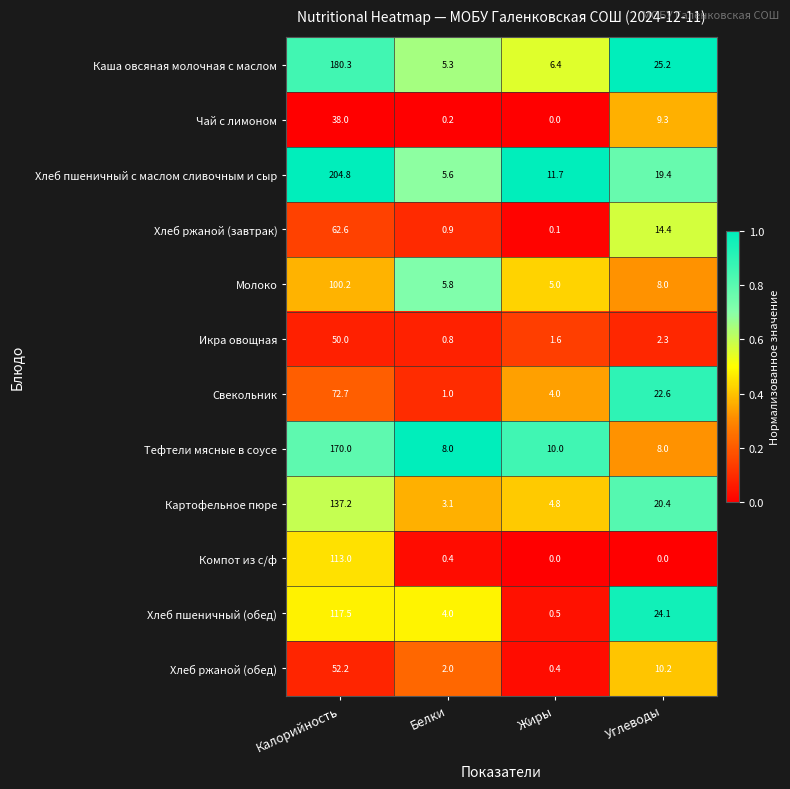

At Калорийность, list the series in order from largest to smallest.

Хлеб пшеничный с маслом сливочным и сыр, Каша овсяная молочная с маслом, Тефтели мясные в соусе, Картофельное пюре, Хлеб пшеничный (обед), Компот из с/ф, Молоко, Свекольник, Хлеб ржаной (завтрак), Хлеб ржаной (обед), Икра овощная, Чай с лимоном